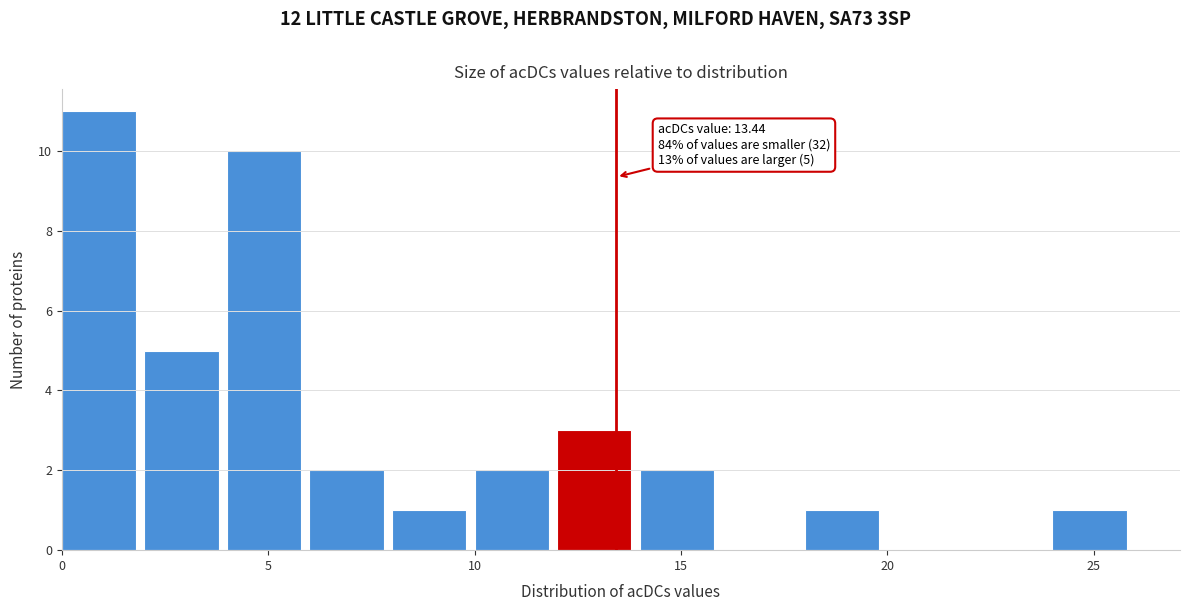

Over which range of the x-axis is the bar tallest?

0 to 2